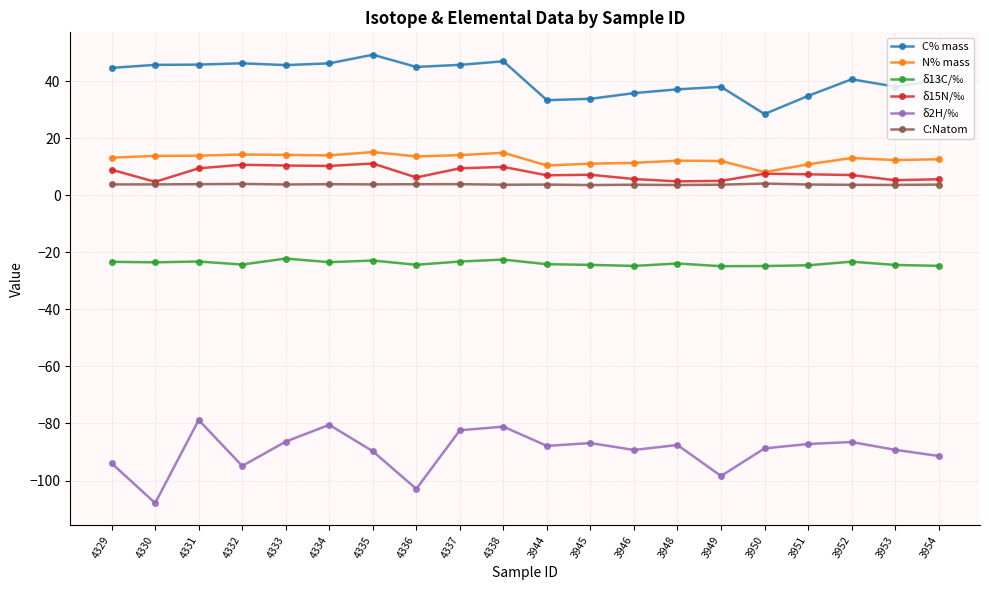

How many lines are shown in the chart?

6